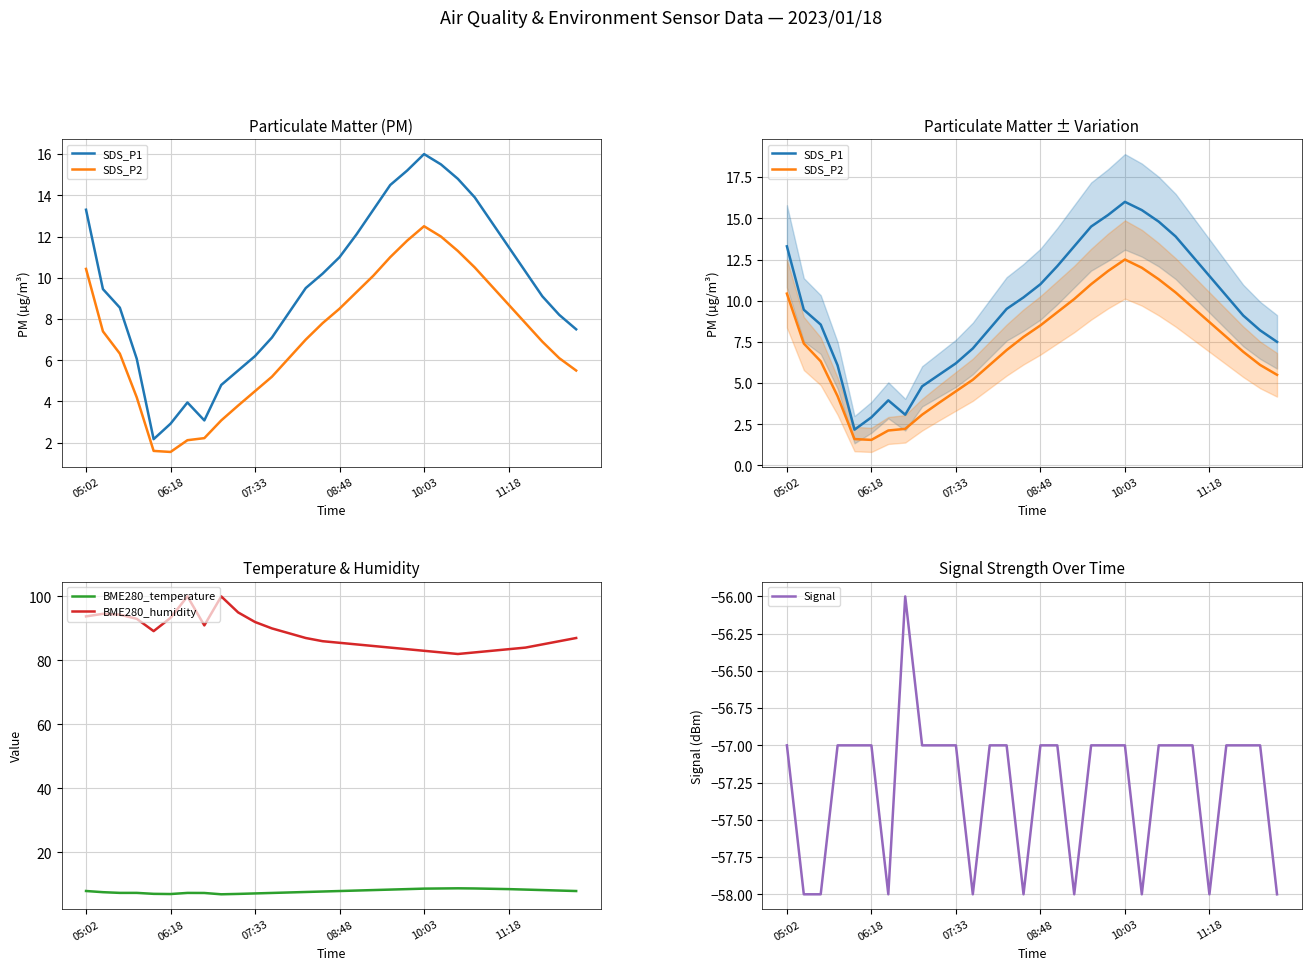

Which category has the highest value across all series?

6